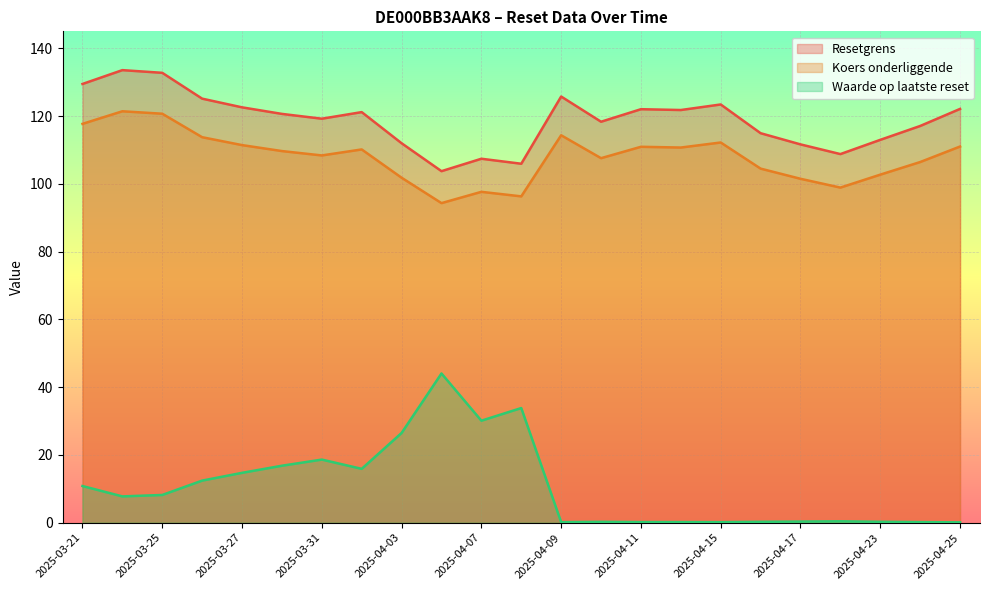

True or false: Resetgrens and Waarde op laatste reset cross at least once.

False